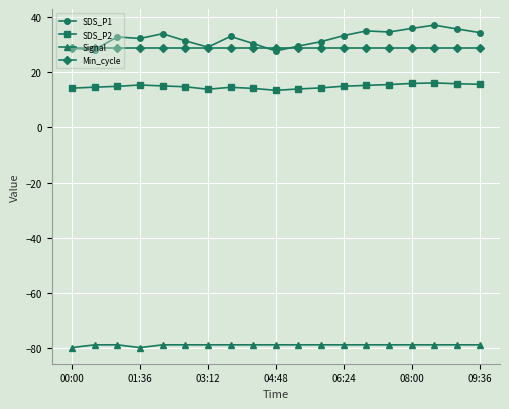

True or false: SDS_P2 and Signal cross at least once.

False